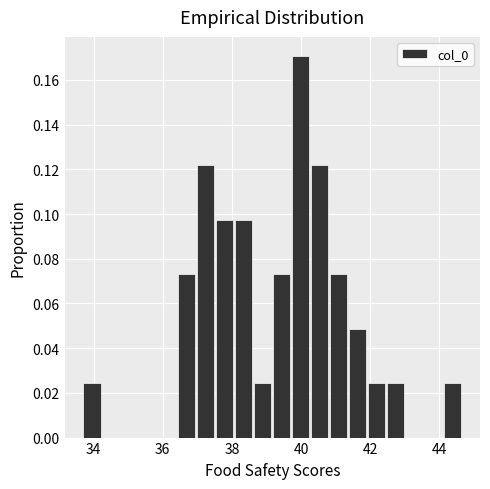

Read against the x-axis, roughly where is the centre of the tallest bar?

40.0